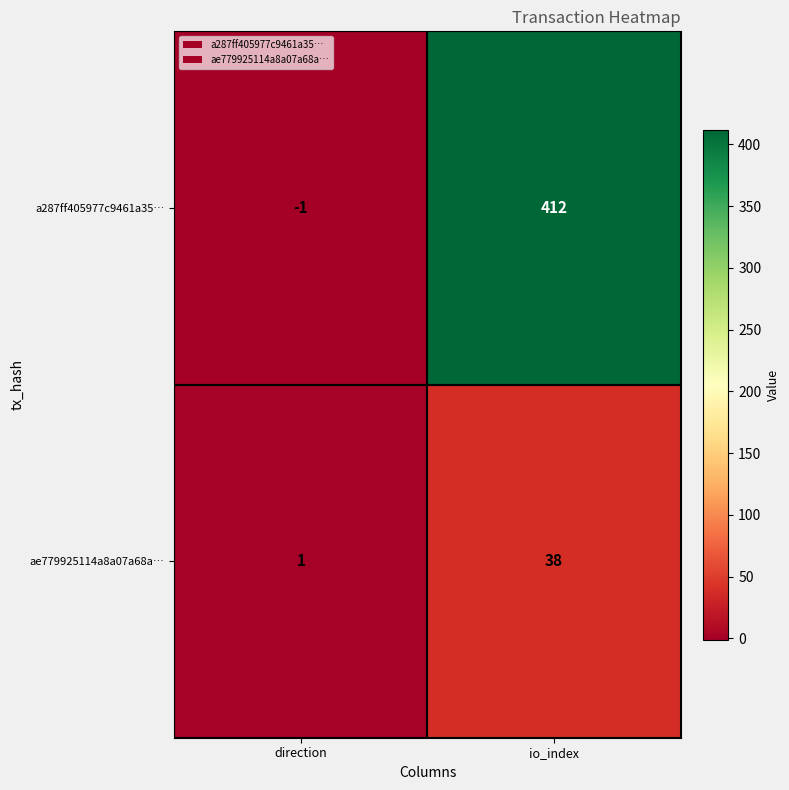

How many values in a287ff405977c9461a35… are below zero?

1